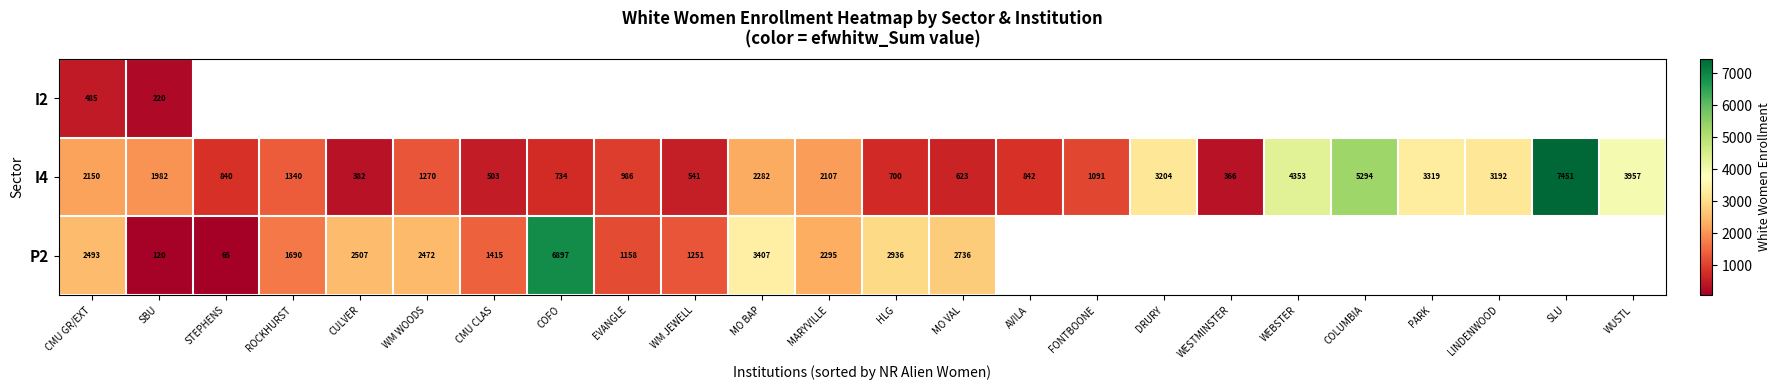

True or false: P2 has a value of 3407 at MO BAP.

True